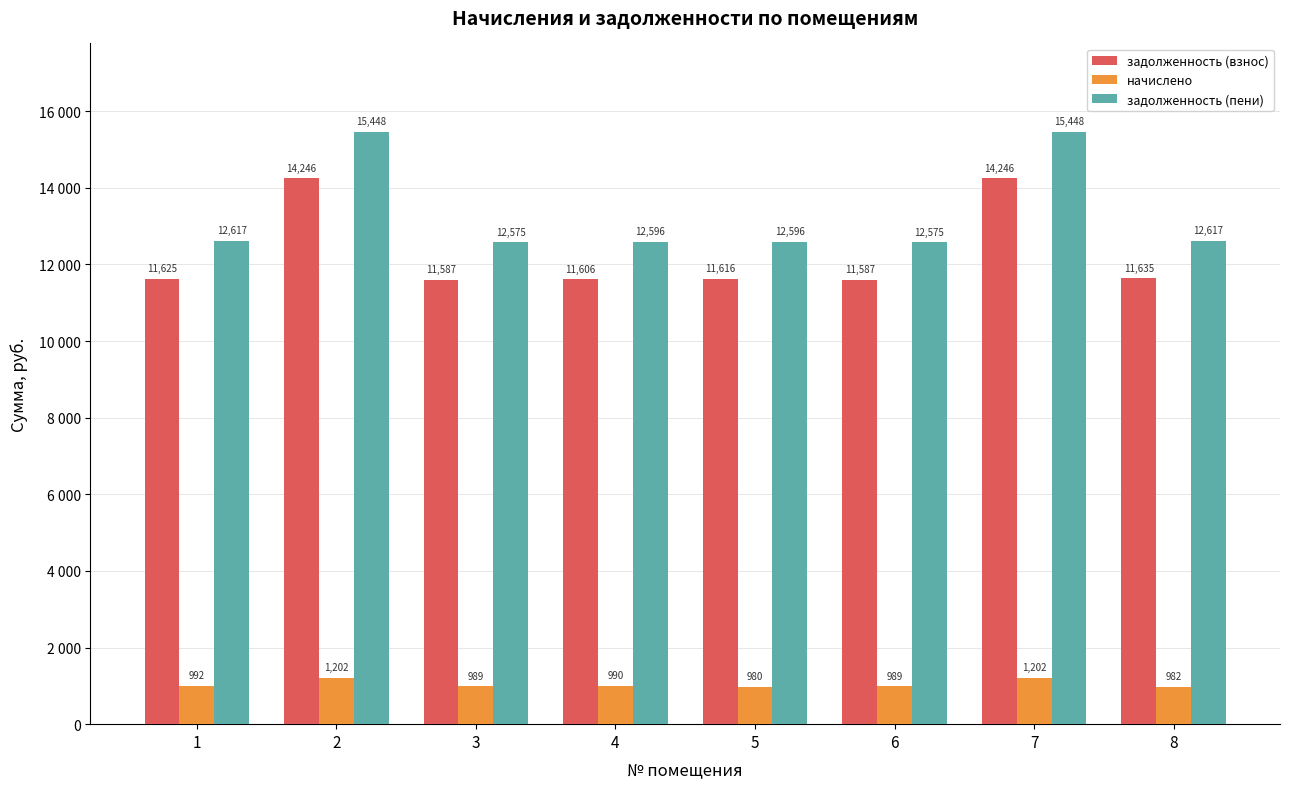

Where is задолженность (взнос) nearest to the value 12916?

8